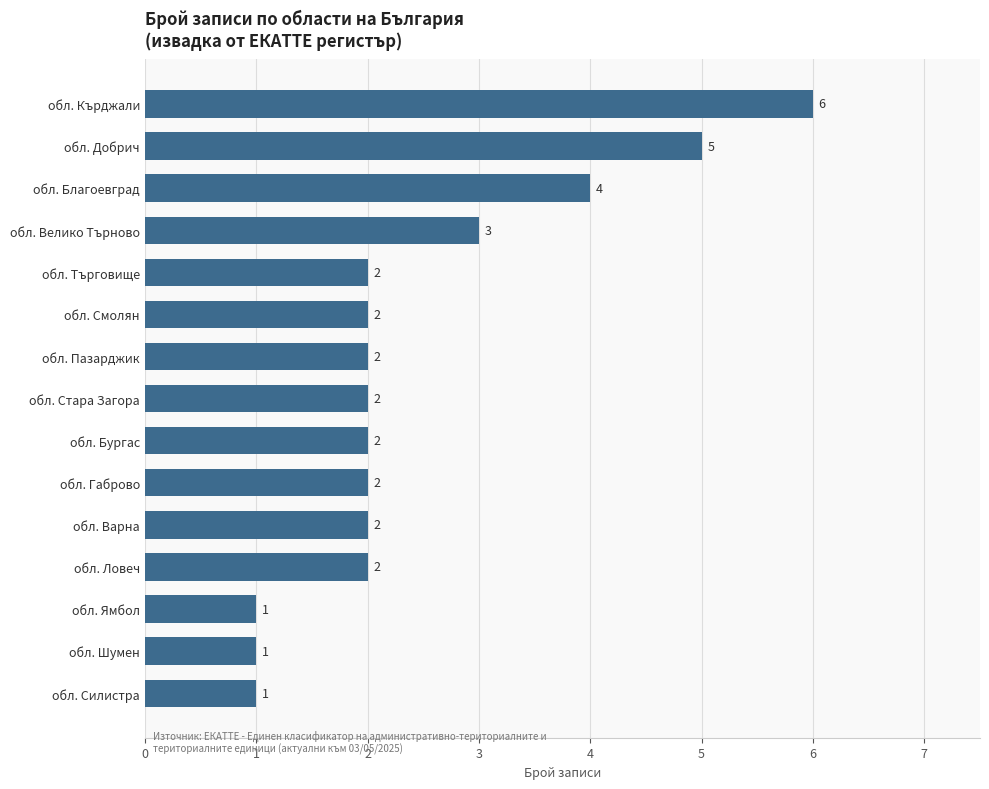

Which category has the highest value across all series?

обл. Кърджали